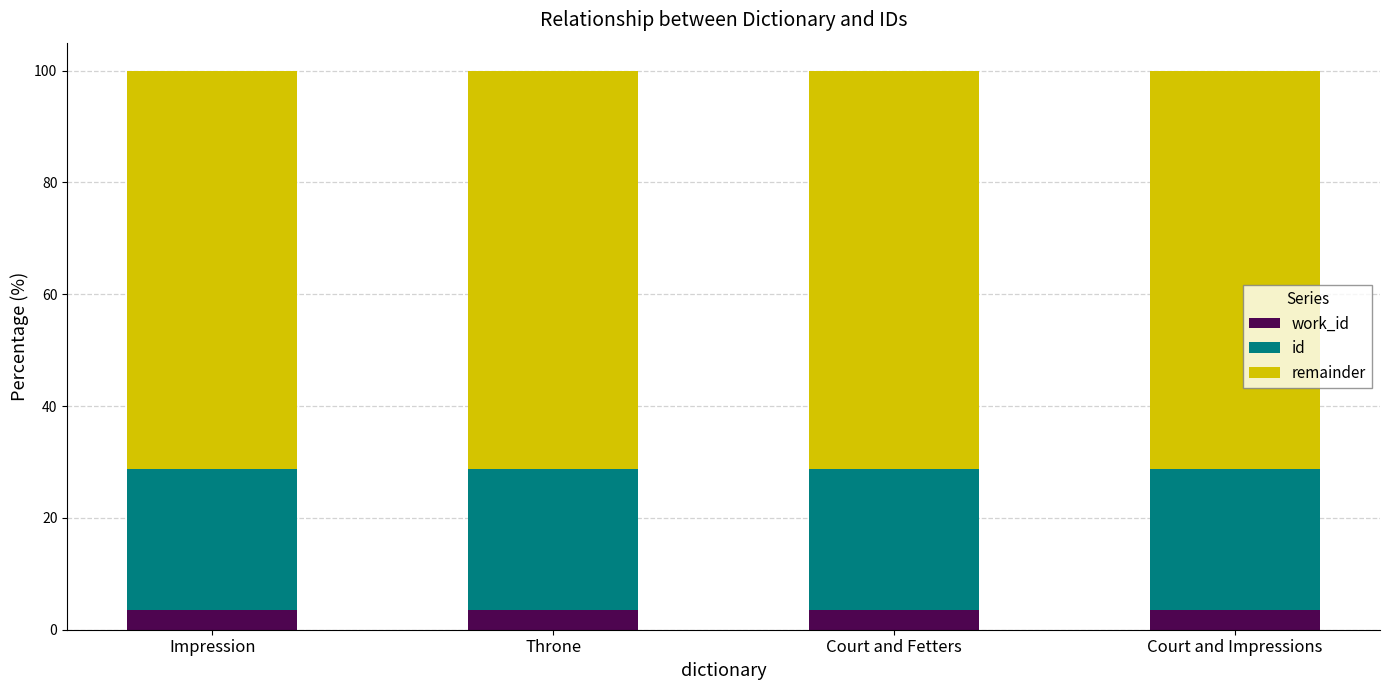

How many bars are there in total?

4